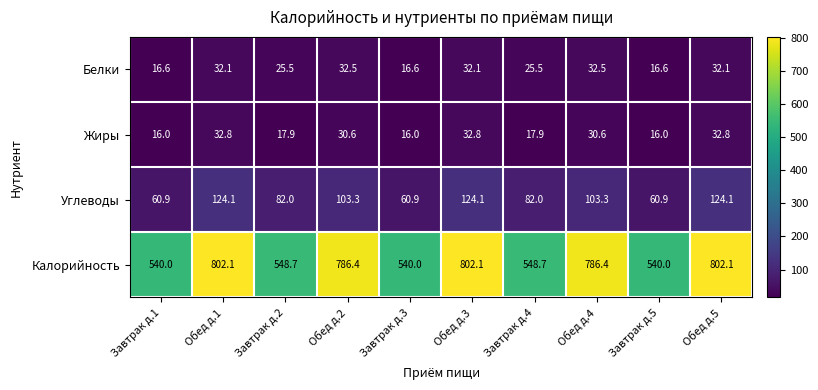

Is it true that Калорийность equals 540.0 at Завтрак д.3?

True